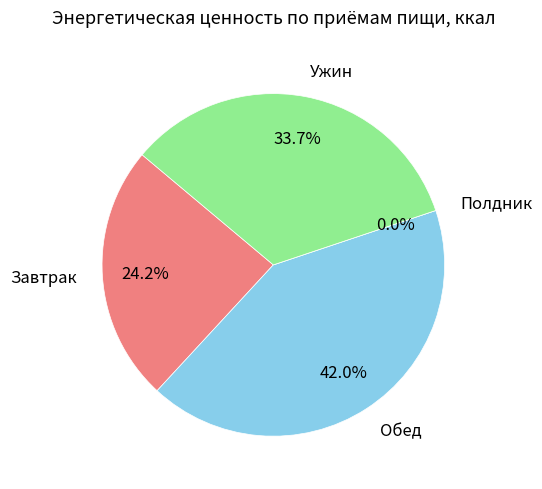

What is the smallest slice in the pie chart?

Полдник